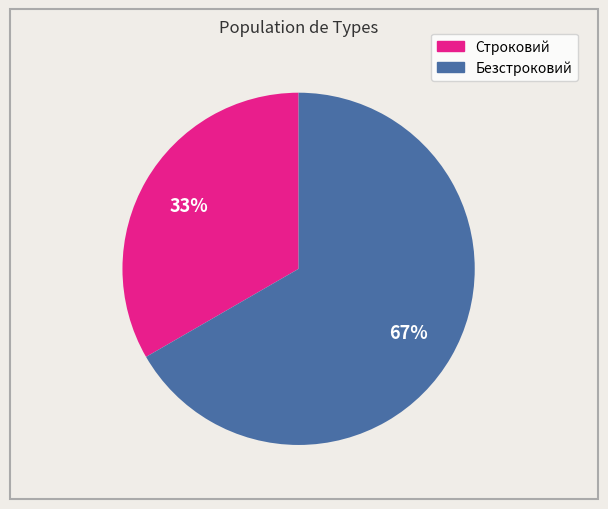

Do Безстроковий and Строковий together represent more than half of the pie?

Yes